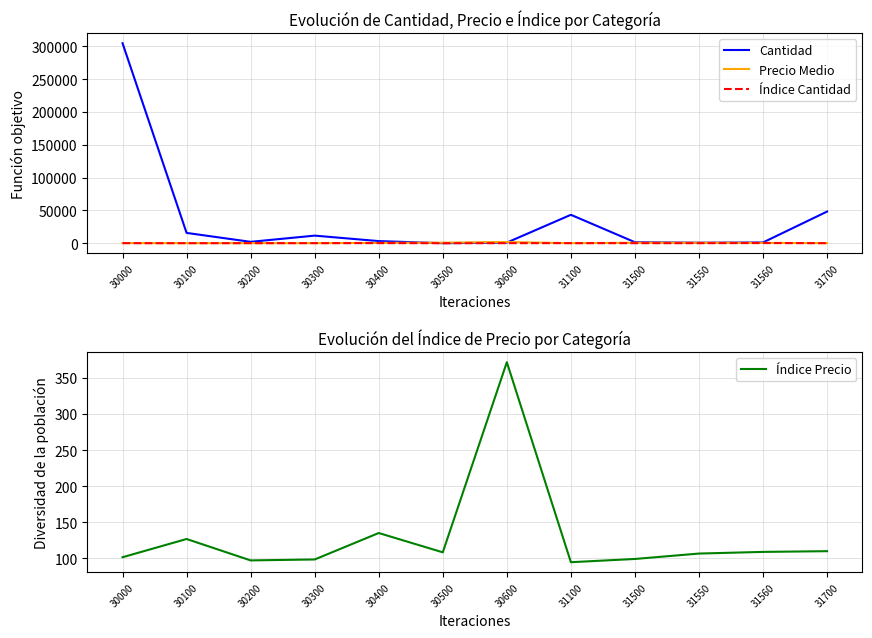

Which series has the widest spread of values?

Cantidad